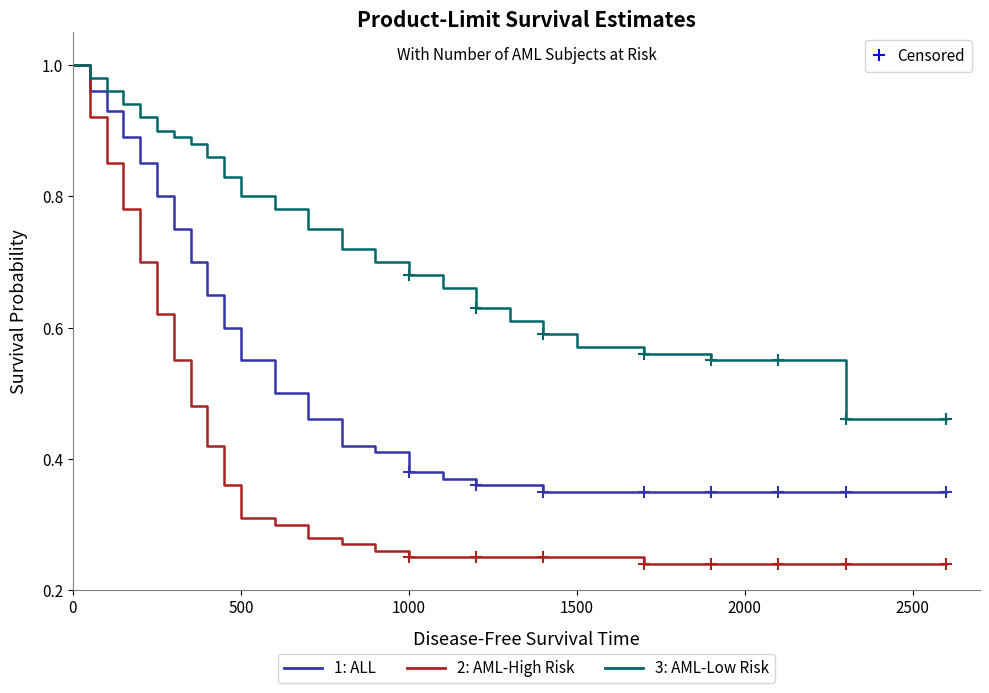

The value of 3: AML-Low Risk at 19 is 0.9. True or false?

False